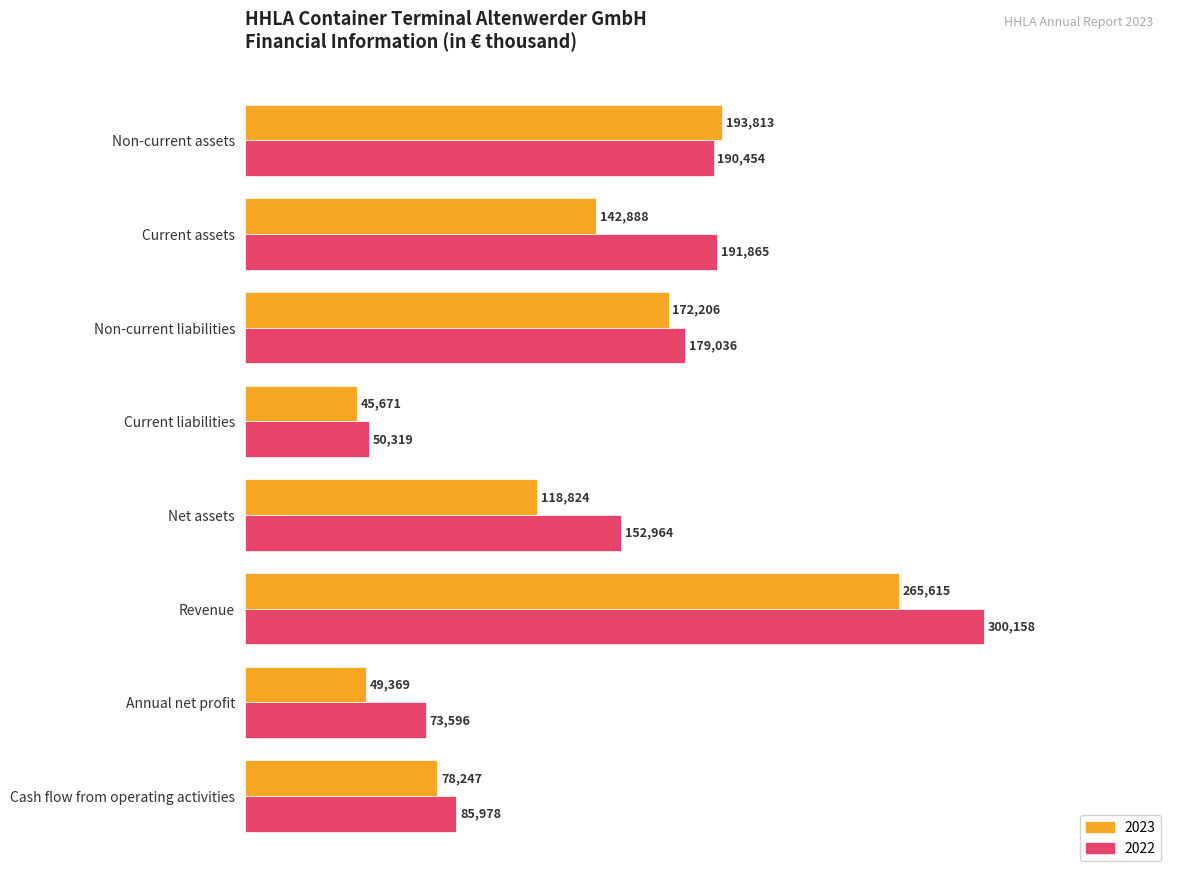

What is the difference between the highest and lowest values at Annual net profit?

24227